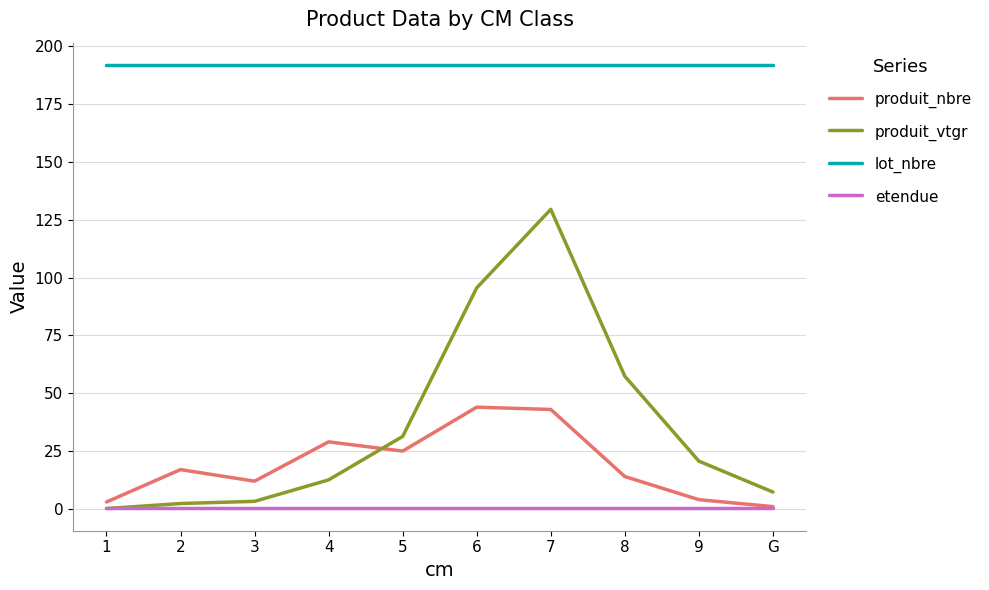

How many lines are shown in the chart?

4